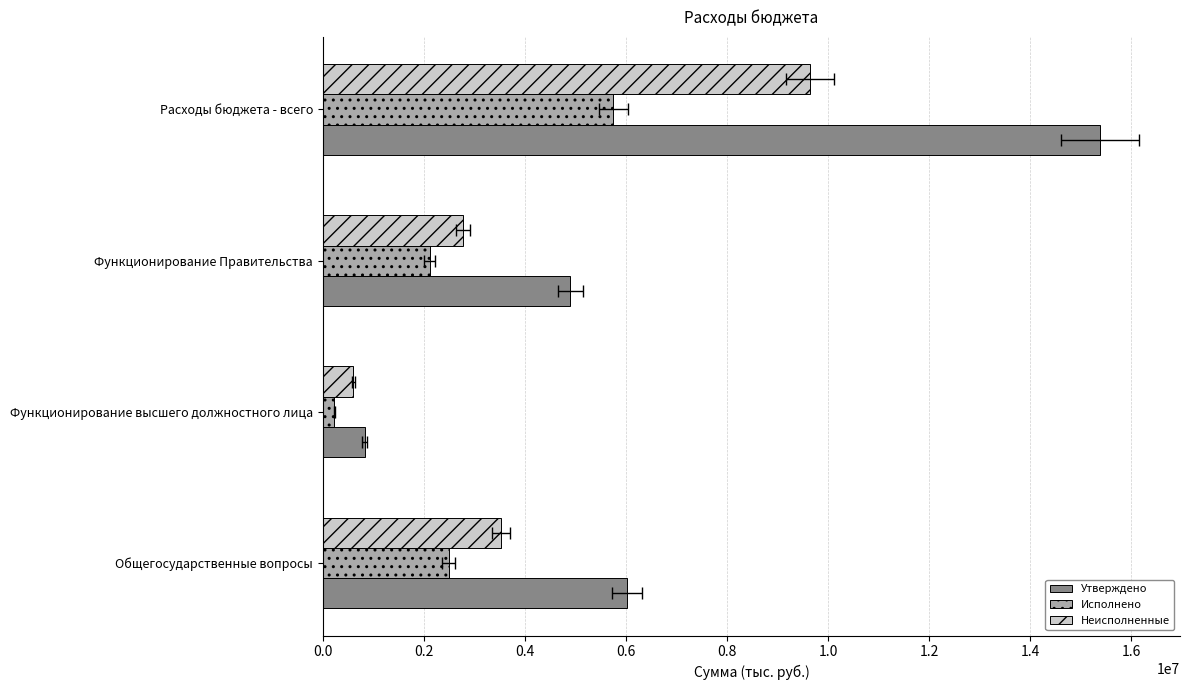

How many values in the Утверждено series are below 6019100?

2